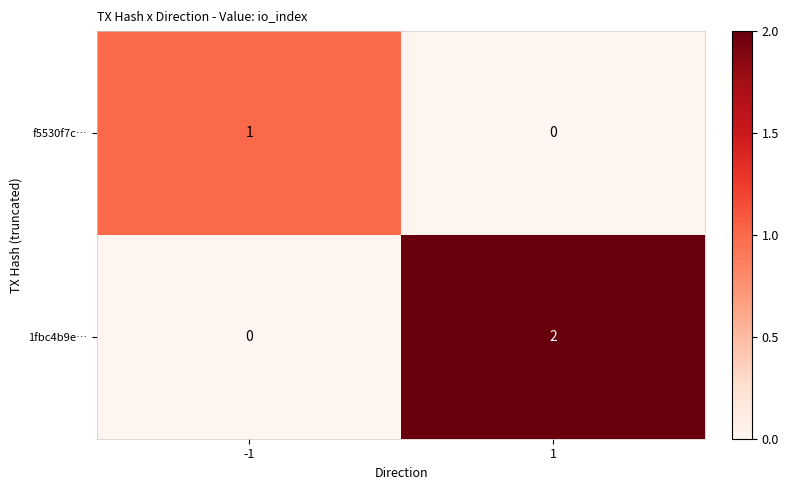

At which category is the sum across all series the highest?

1